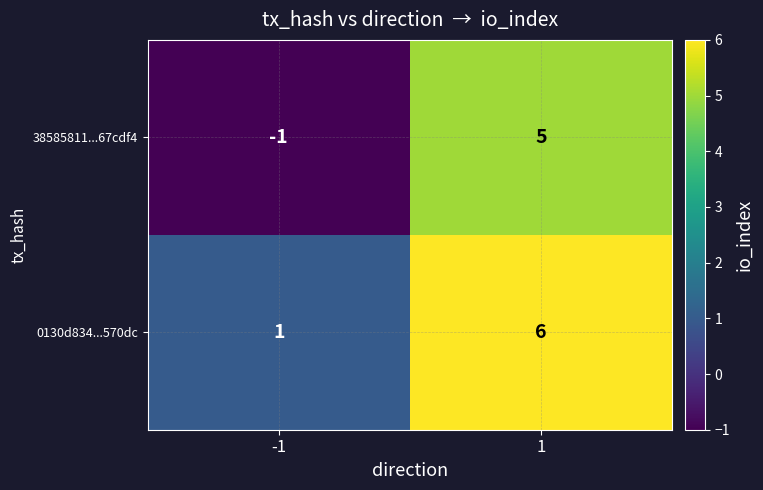

What is the sum of the 0130d834...570dc values at -1 and 1?

7